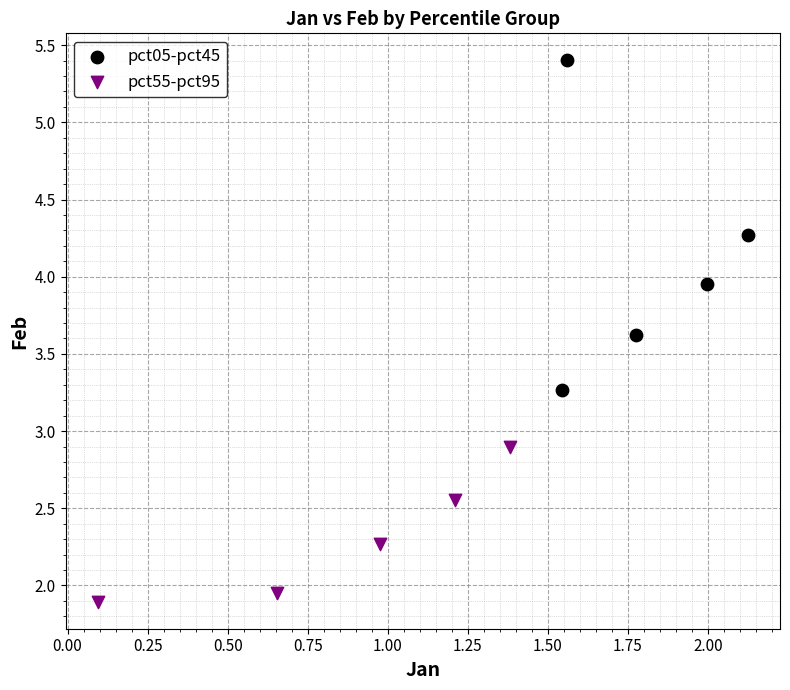

Which series reaches the minimum Y coordinate?

pct55-pct95